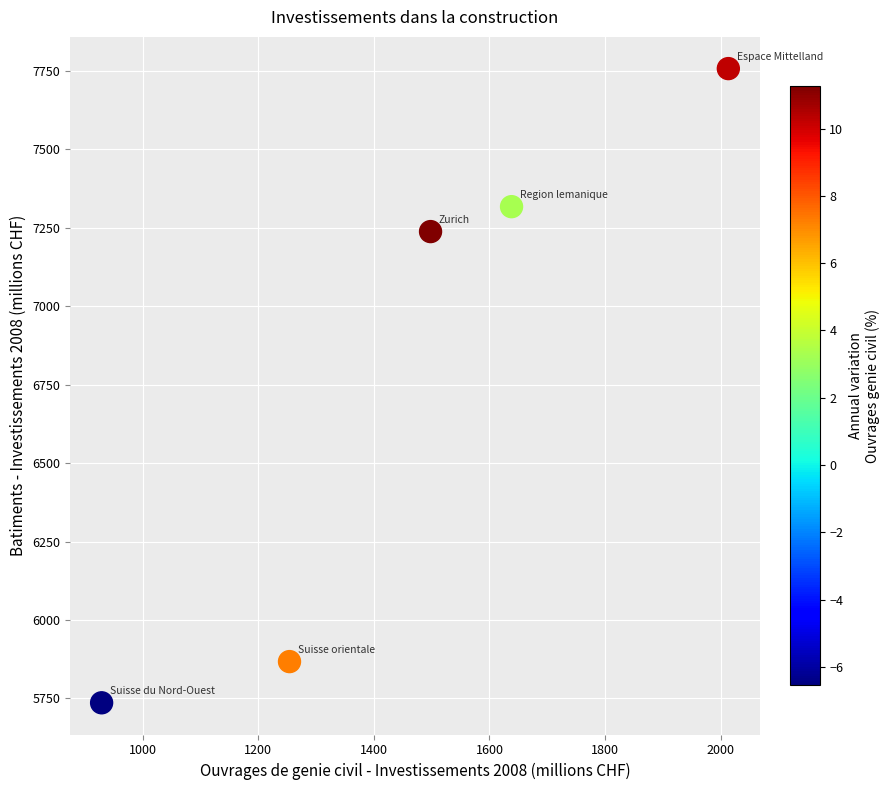

What Y value in the scatter plot is closest to 6746?

7237.9